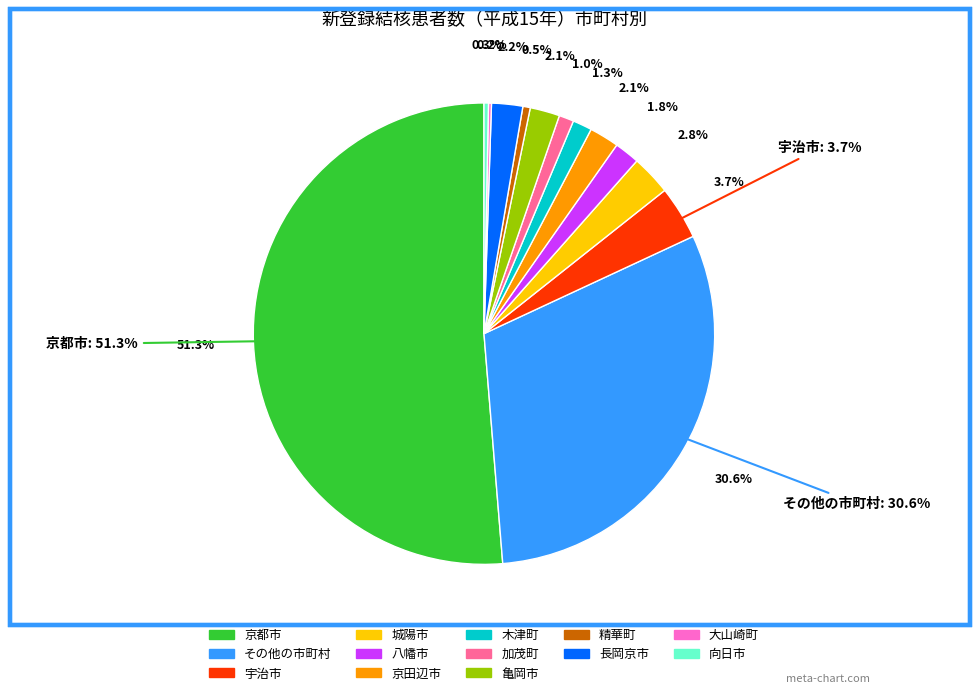

How many segments does this pie chart have?

13